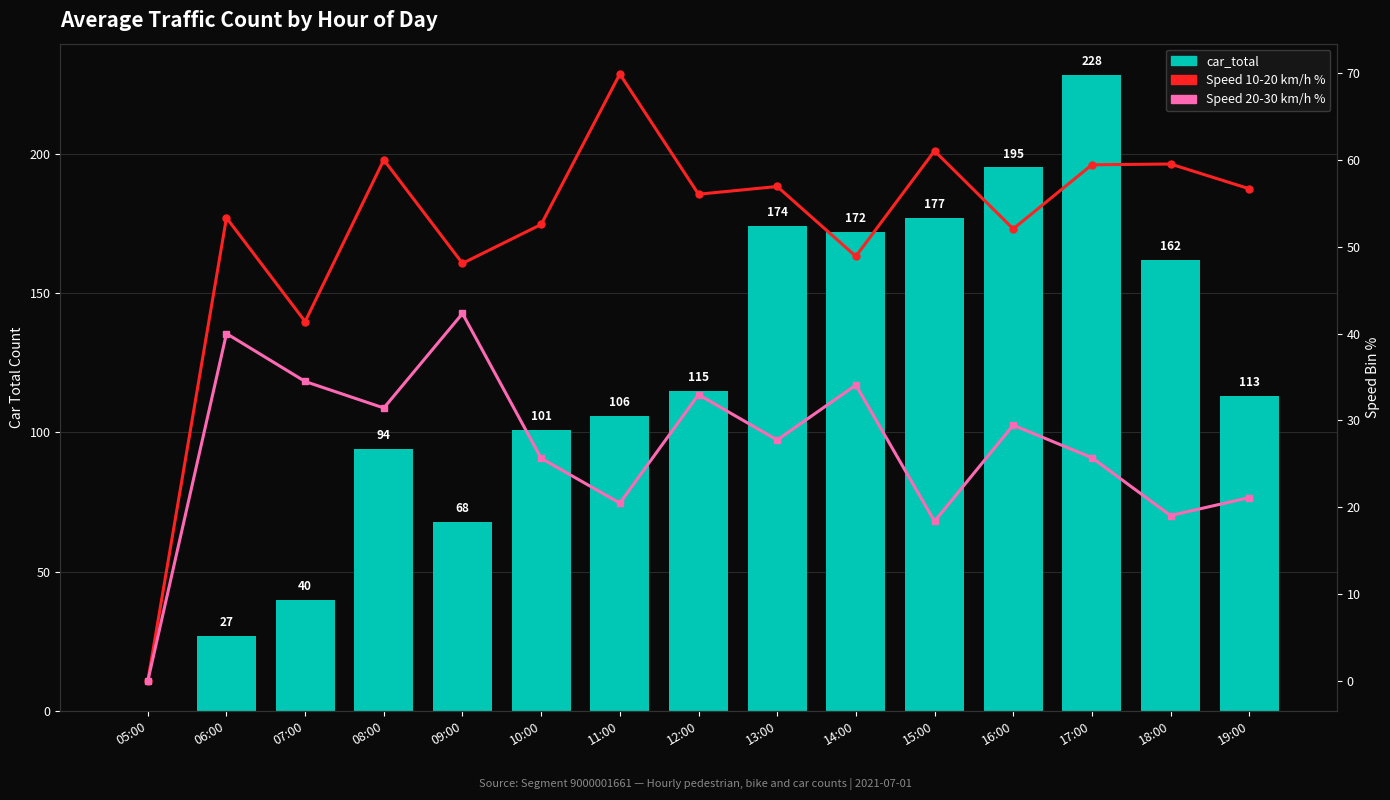

Rank the series by their average value, from lowest to highest.

Speed 20-30 km/h %, Speed 10-20 km/h %, car_total